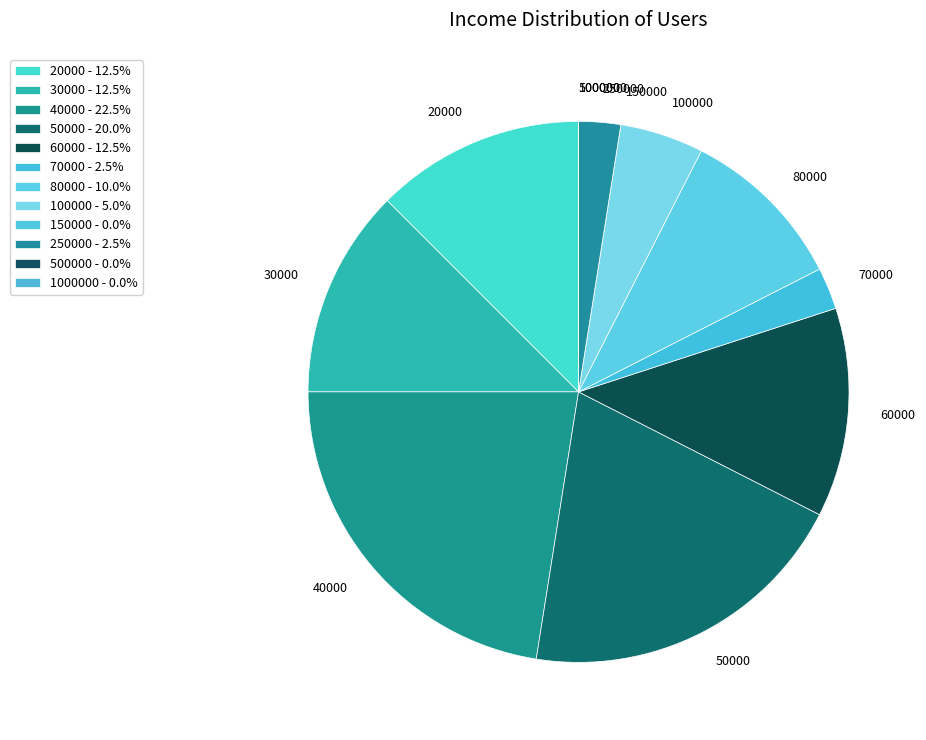

Is there a majority slice in this chart?

No